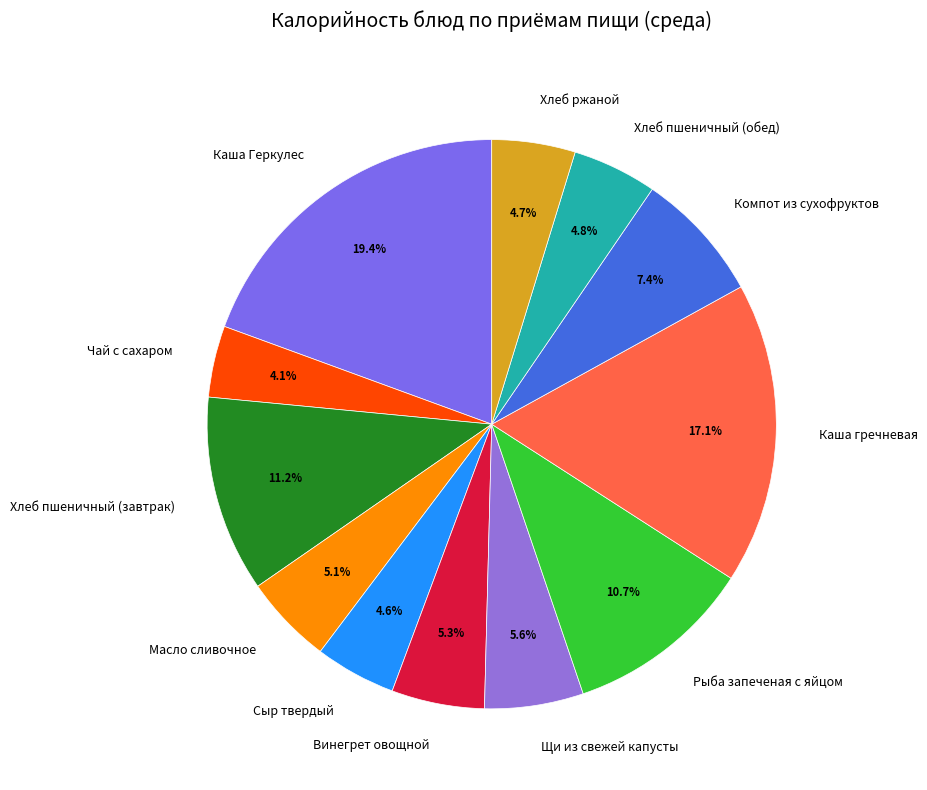

Is the sum of Хлеб пшеничный (обед) and Щи из свежей капусты greater than half?

No